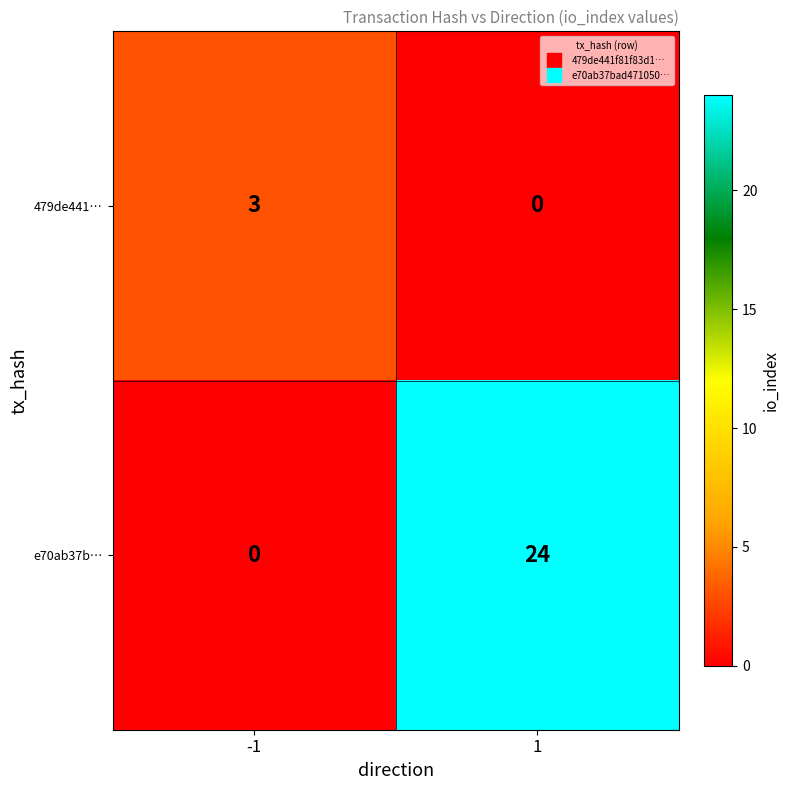

Rank the series at -1 from highest to lowest value.

479de441…, e70ab37b…